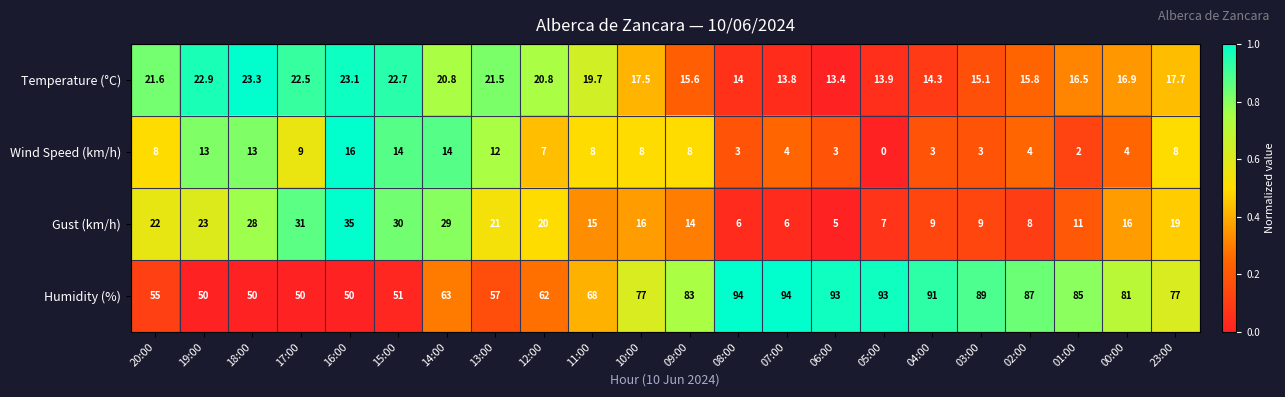

Is it true that Temperature (°C) equals 15.8 at 02:00?

True